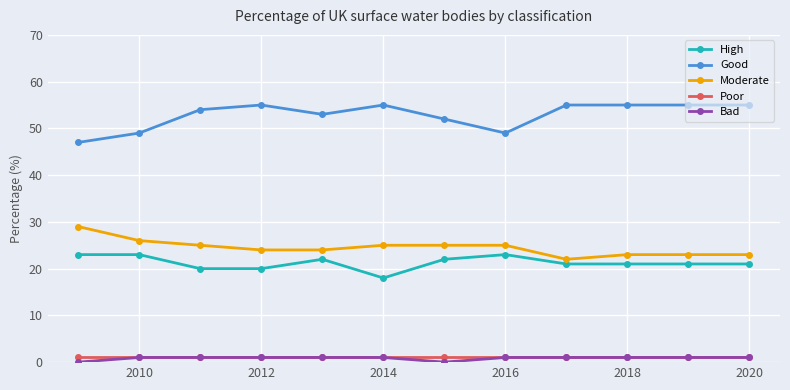

True or false: Moderate and Poor cross at least once.

False